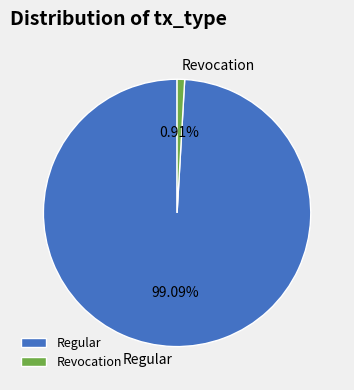

Rank the categories by value from lowest to highest.

Revocation, Regular